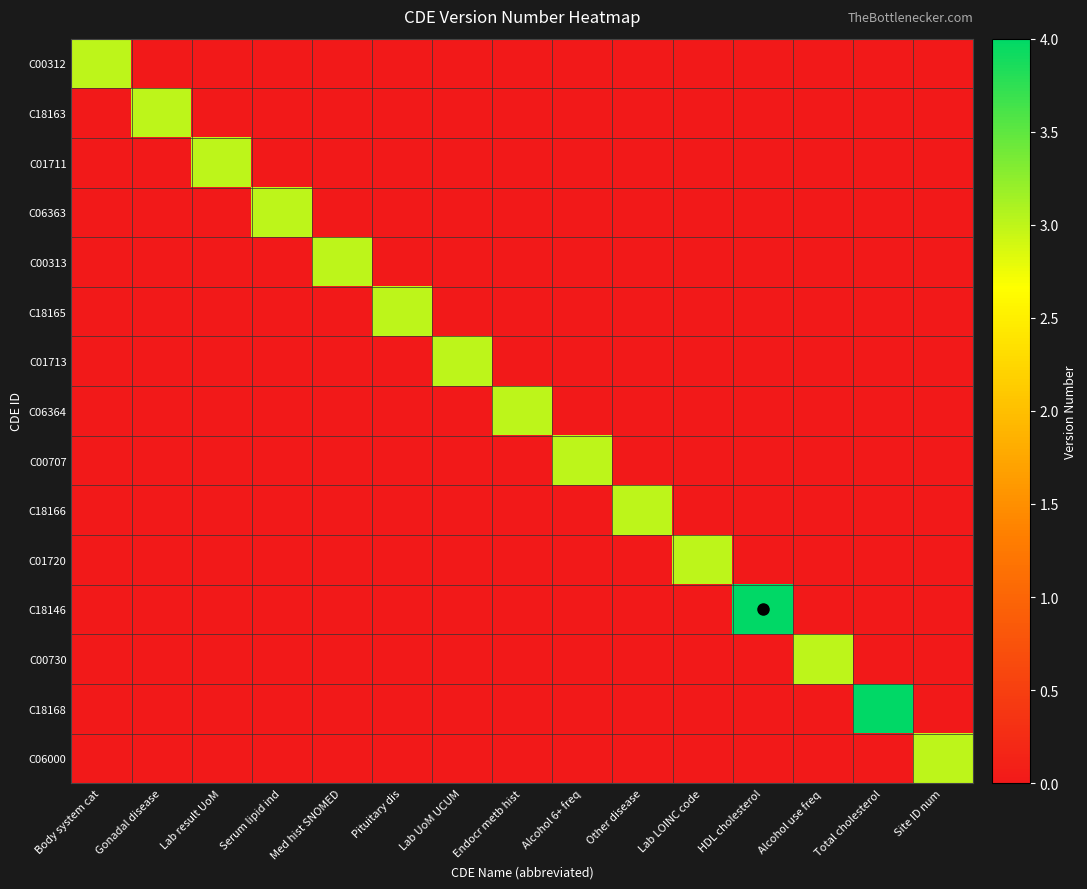

Which category has the lowest value across all series?

Gonadal disease